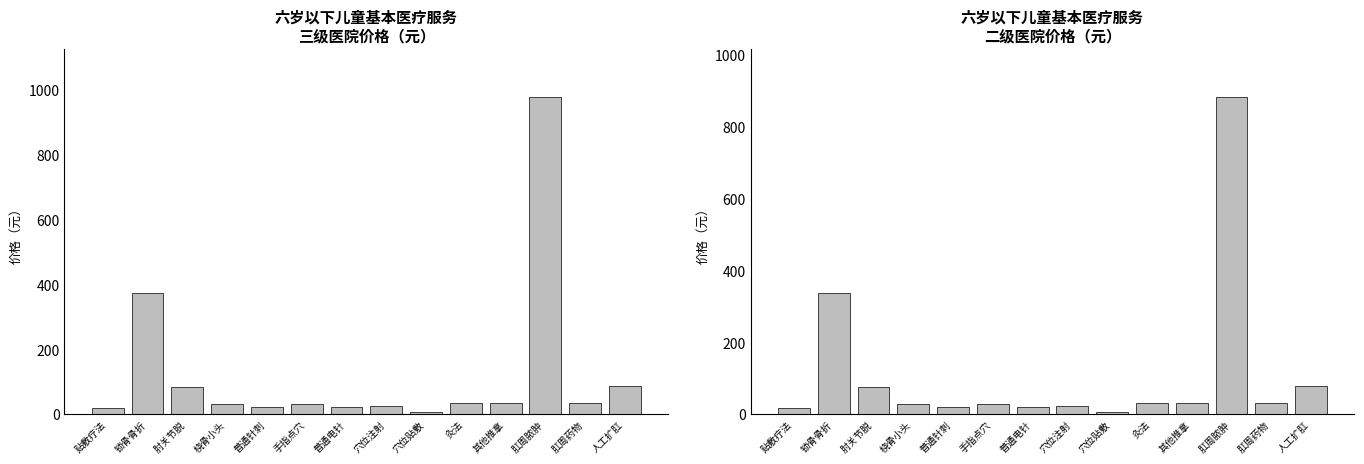

Does the chart contain any negative values?

No